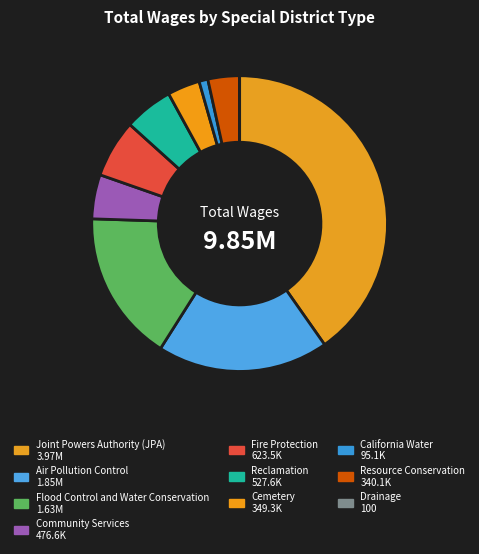

How many segments does this pie chart have?

10